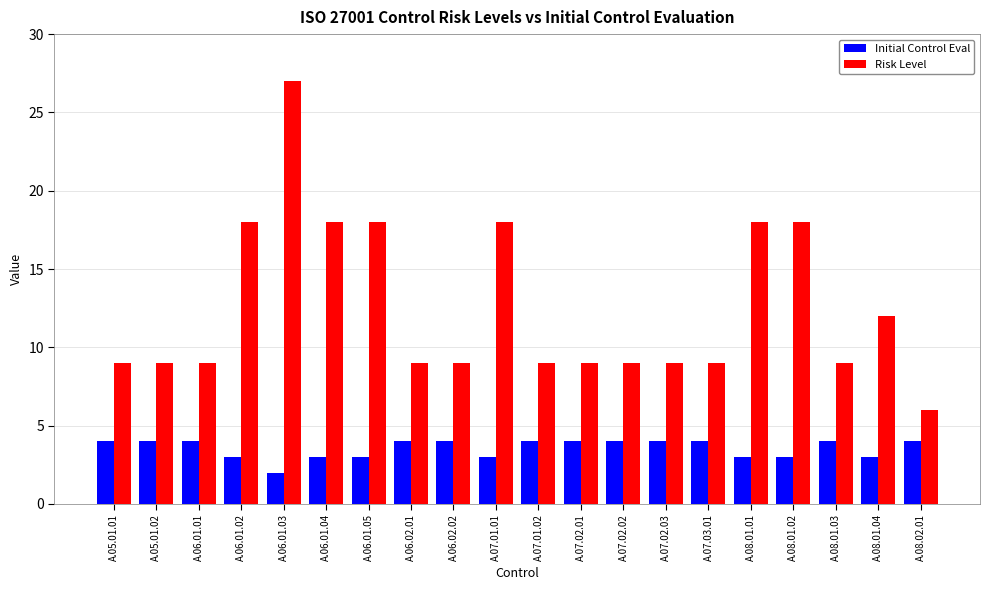

Which category has the lowest value in the Initial Control Eval series?

A.06.01.03